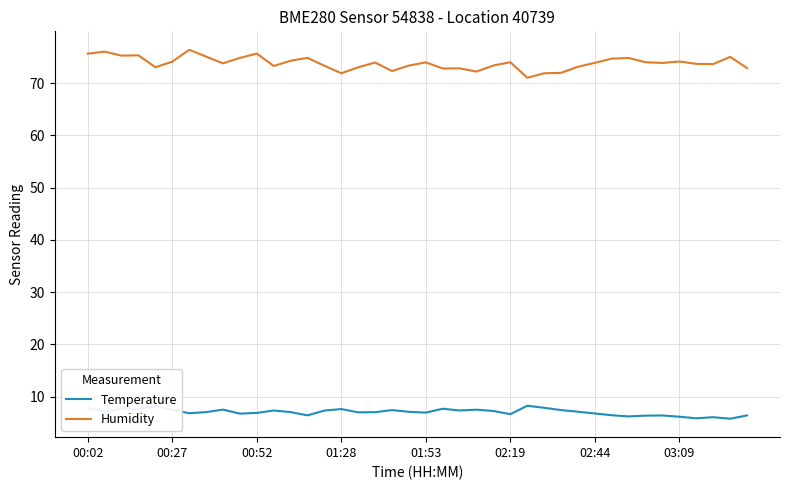

Does the chart display data point markers on the line(s)?

No